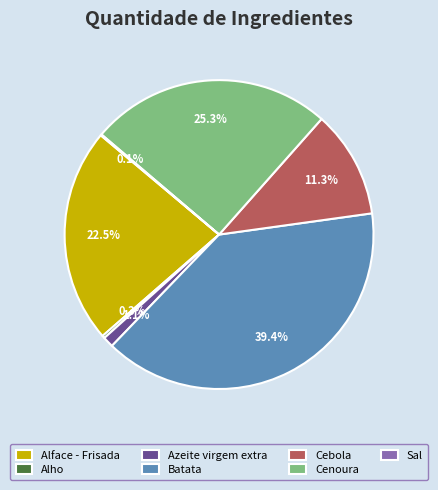

Which slice is the largest?

Batata